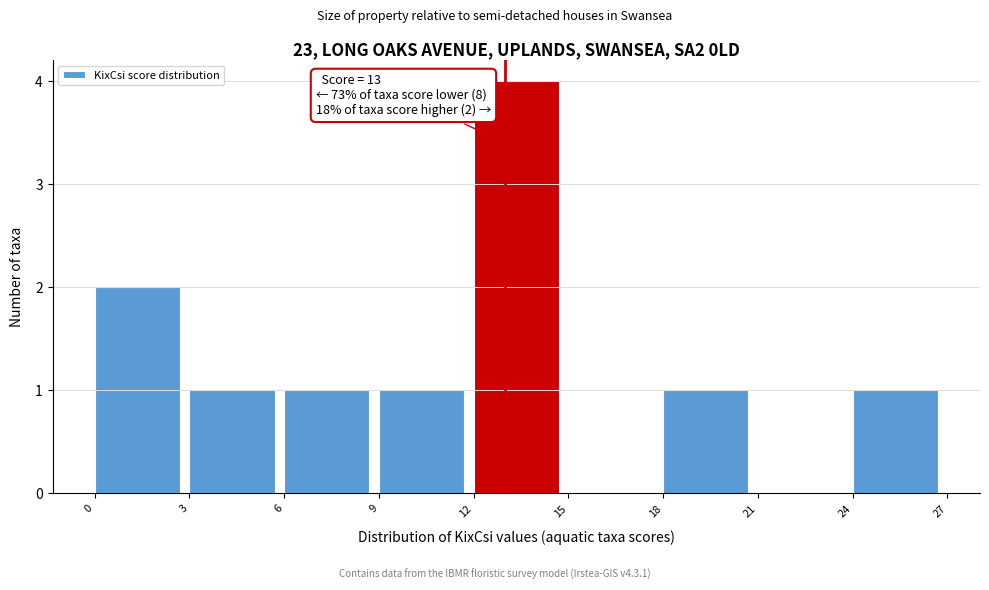

Over which range of the x-axis is the bar tallest?

12 to 15